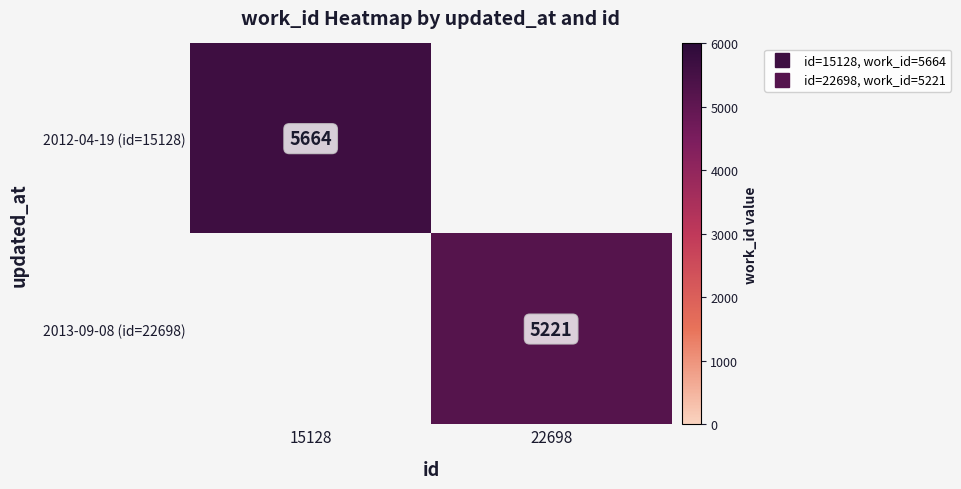

At how many categories does at least one series exceed 5285?

1